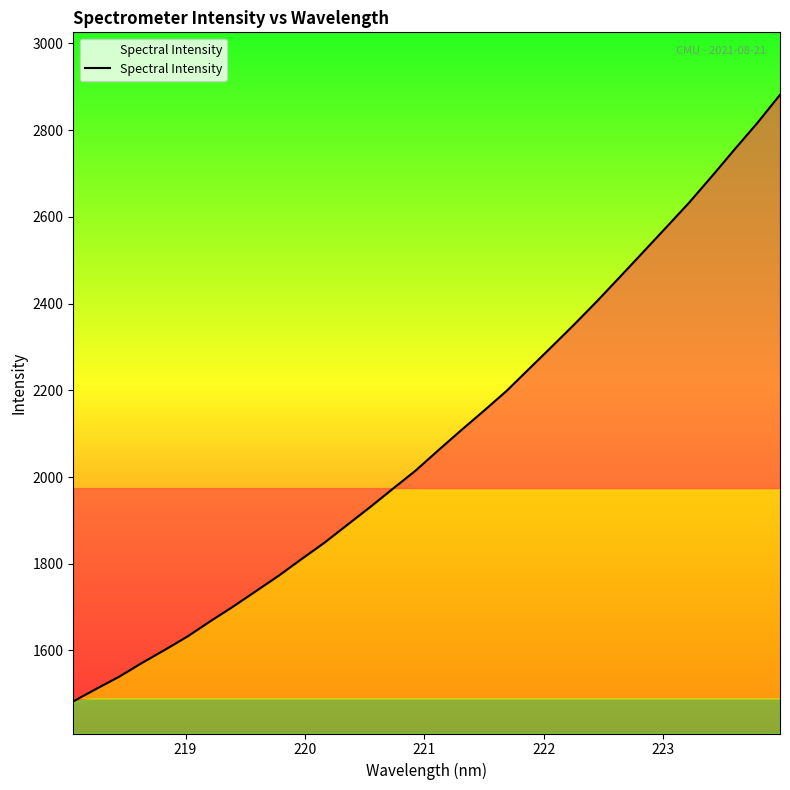

What is the difference between the maximum and minimum values?

1399.0